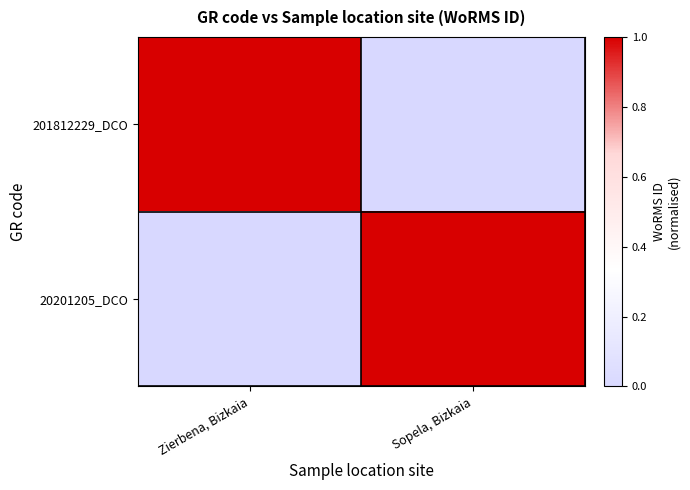

Count the number of categories in the chart.

2